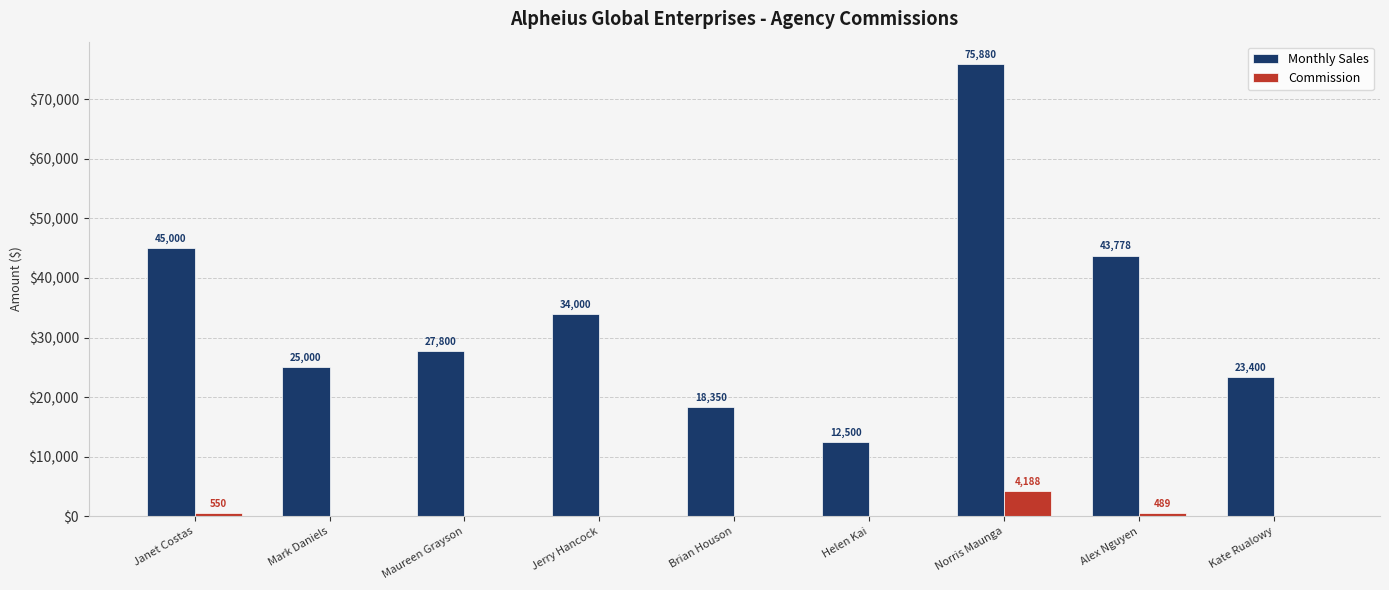

How many groups of bars are there?

9